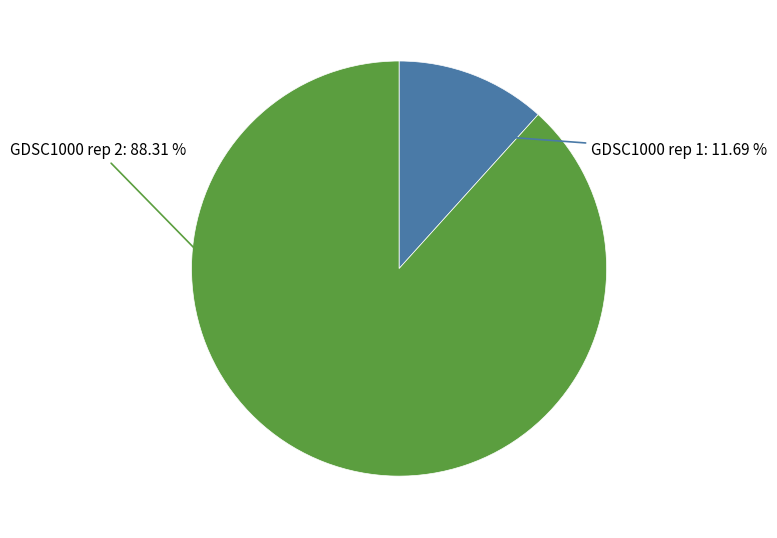

Which slice represents more than half of the pie?

GDSC1000 rep 2